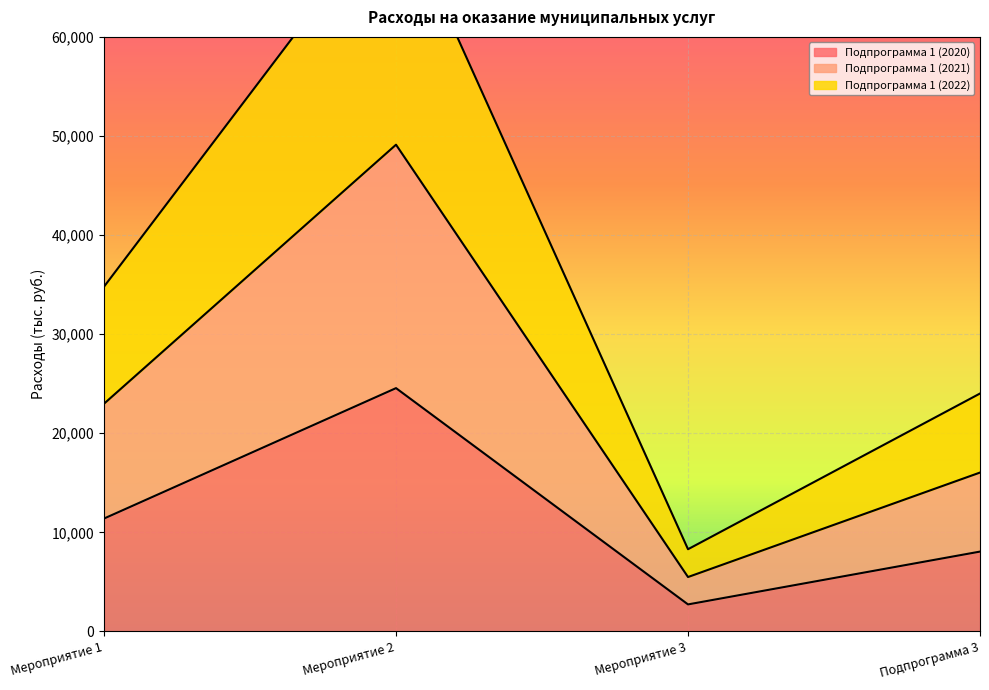

What is the maximum value for Подпрограмма 1 (2020)?

24550.9